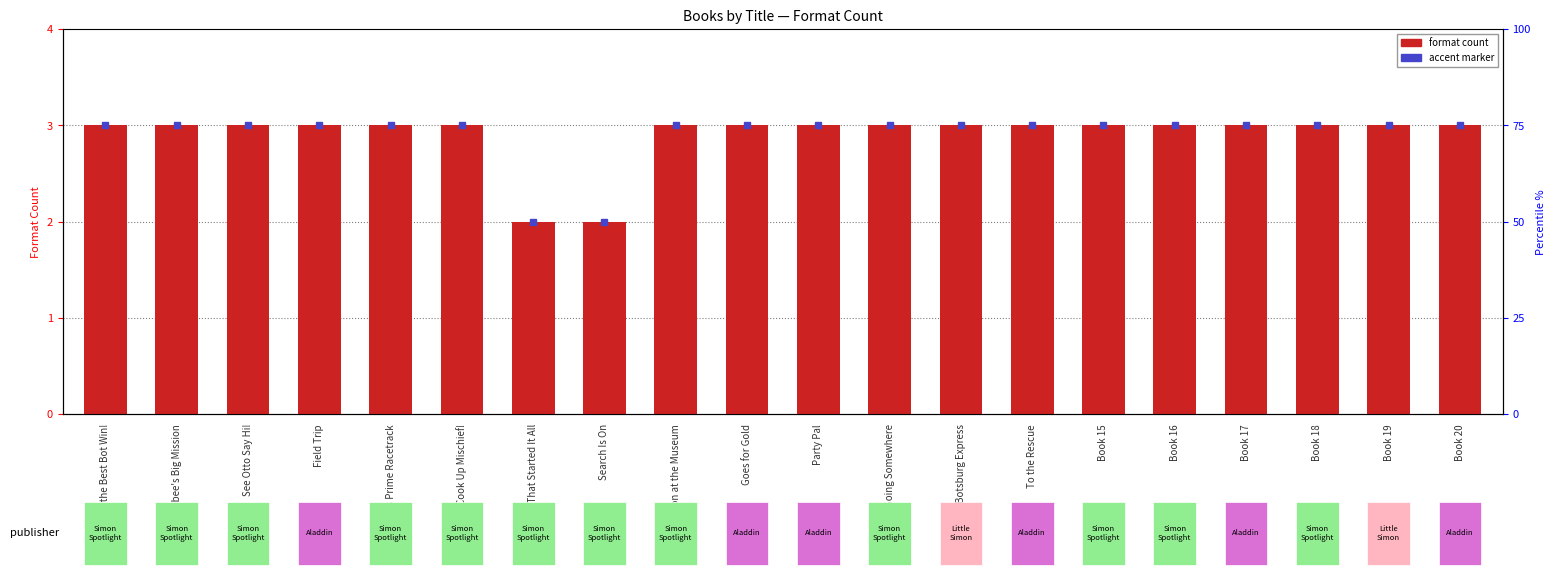

Reading left to right, transcribe all the data shown in this chart.

May the Best Bot Win!=3	Bumblebee's Big Mission=3	See Otto Say Hi!=3	Field Trip=3	Optimus Prime Racetrack=3	Terrans Cook Up Mischief!=3	Spark That Started It All=2	Search Is On=2	Mission at the Museum=3	Goes for Gold=3	Party Pal=3	Going Somewhere=3	Danger on Botsburg Express=3	To the Rescue=3	Book 15=3	Book 16=3	Book 17=3	Book 18=3	Book 19=3	Book 20=3